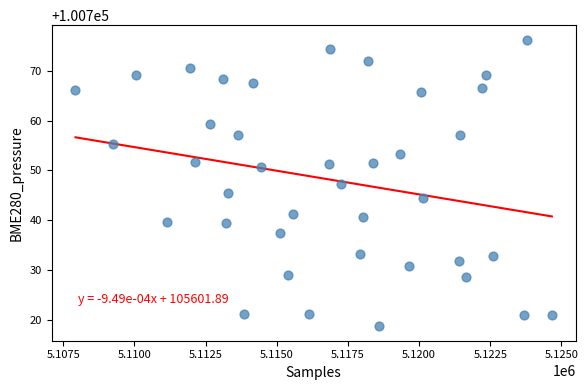

What is the range of X values (max minus min)?

16736.0